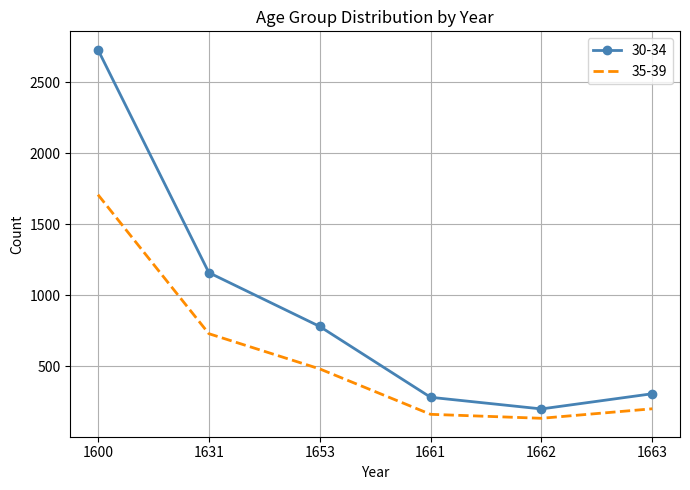

At 1600, list the series in order from largest to smallest.

30-34, 35-39